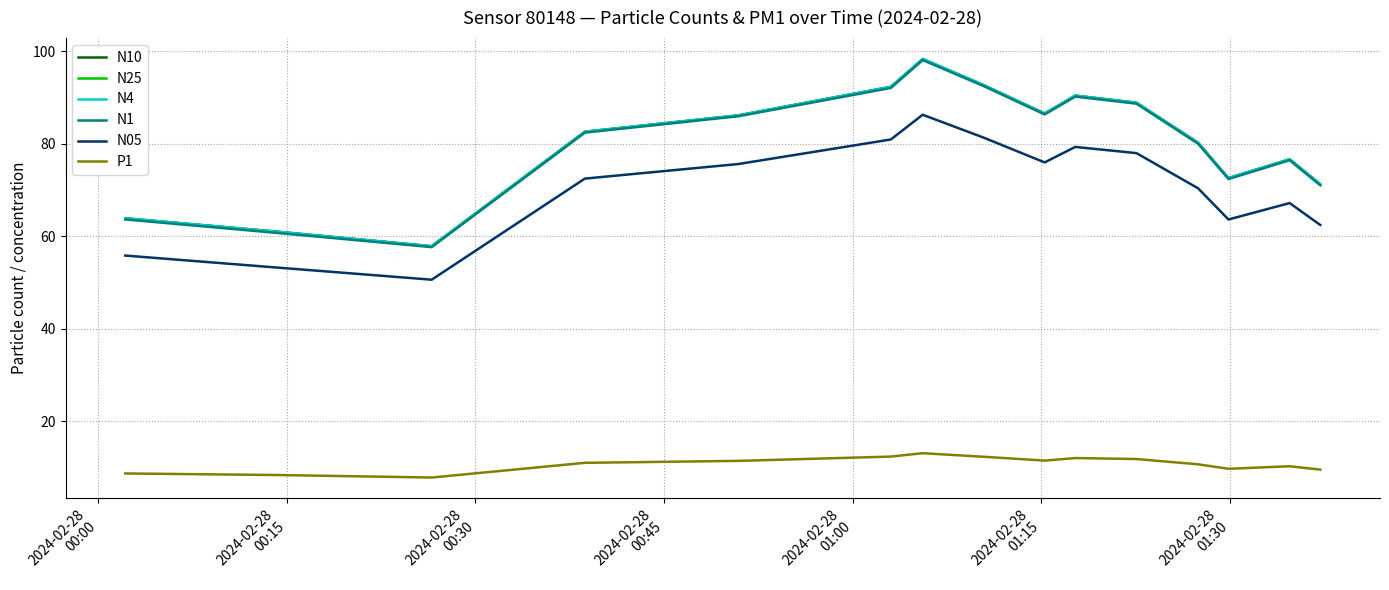

What is the maximum value shown in the chart?

98.3